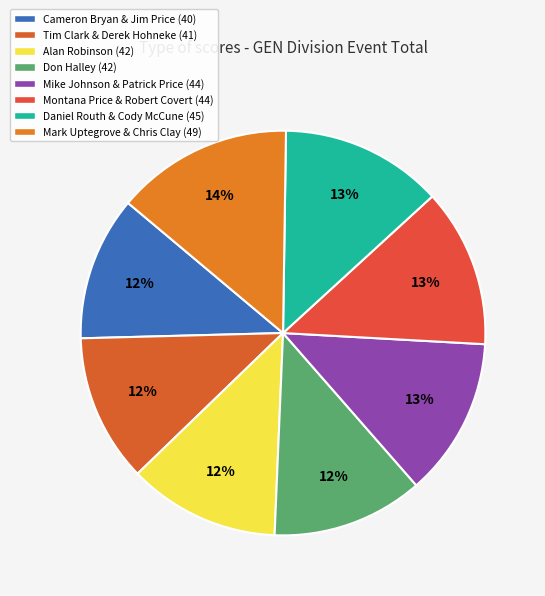

To the nearest percent, what is the combined percentage of Mike Johnson & Patrick Price and Alan Robinson?

25%